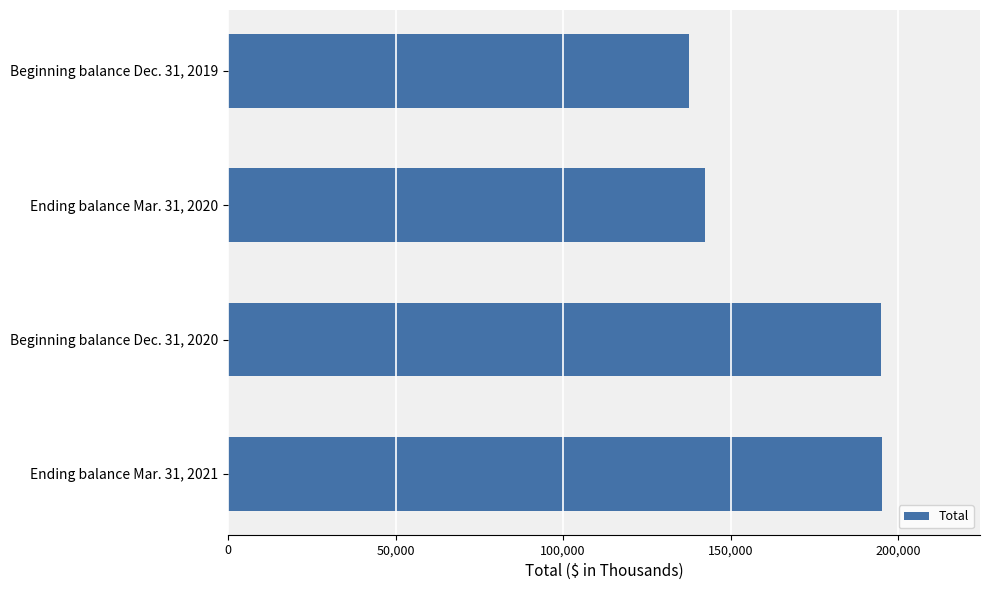

Between Beginning balance Dec. 31, 2020 and Ending balance Mar. 31, 2020, which is larger?

Beginning balance Dec. 31, 2020